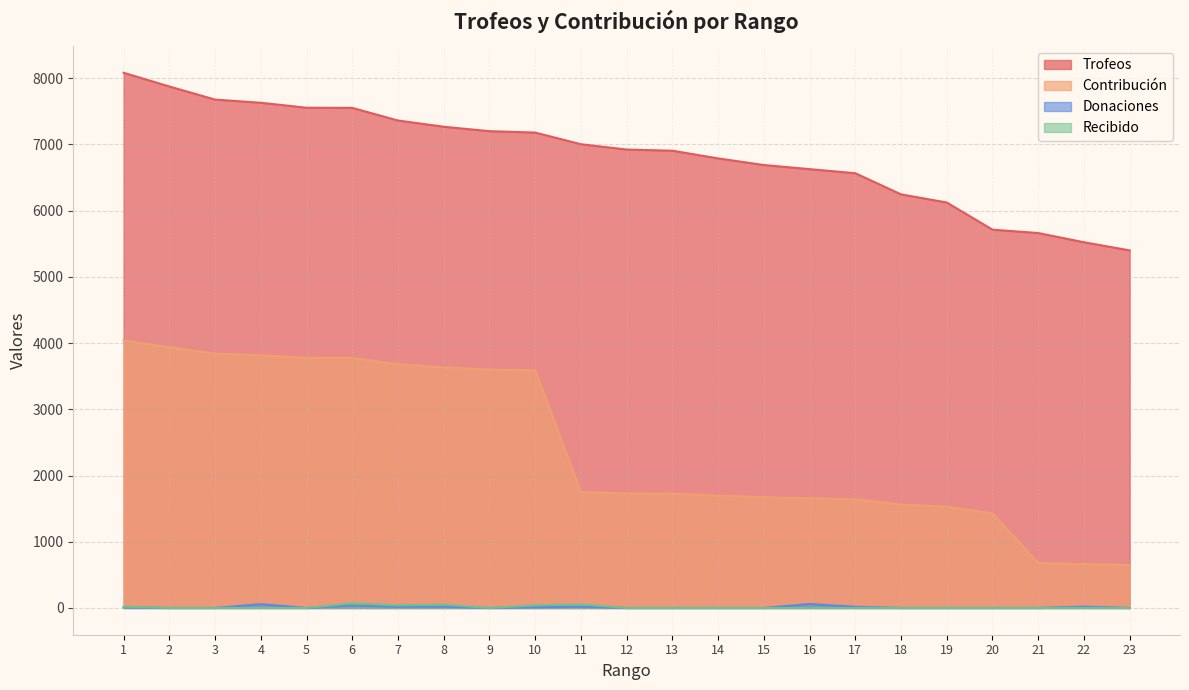

The value of Recibido at 17 is 0. True or false?

True